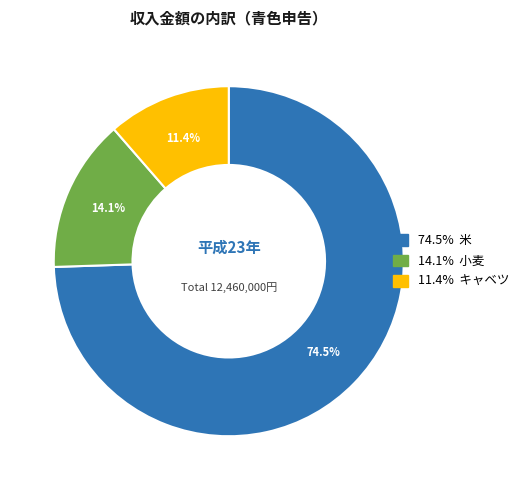

Does any single category account for the majority?

Yes